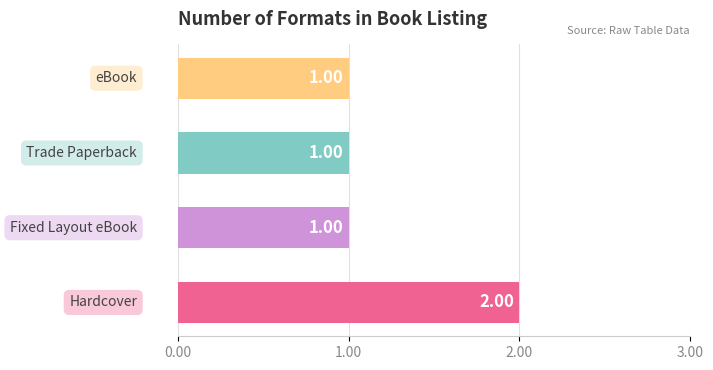

What is the sum of all values?

5